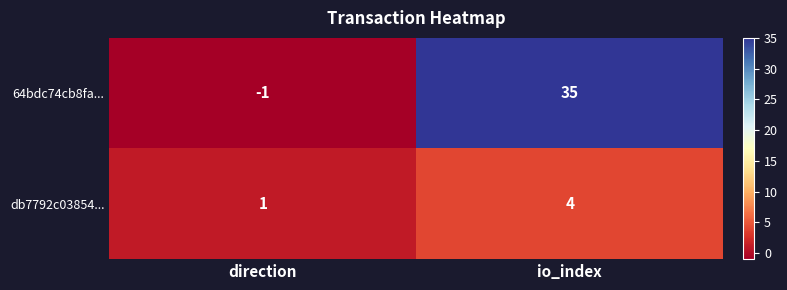

The 64bdc74cb8fa... series shows -1 at direction. True or false?

True